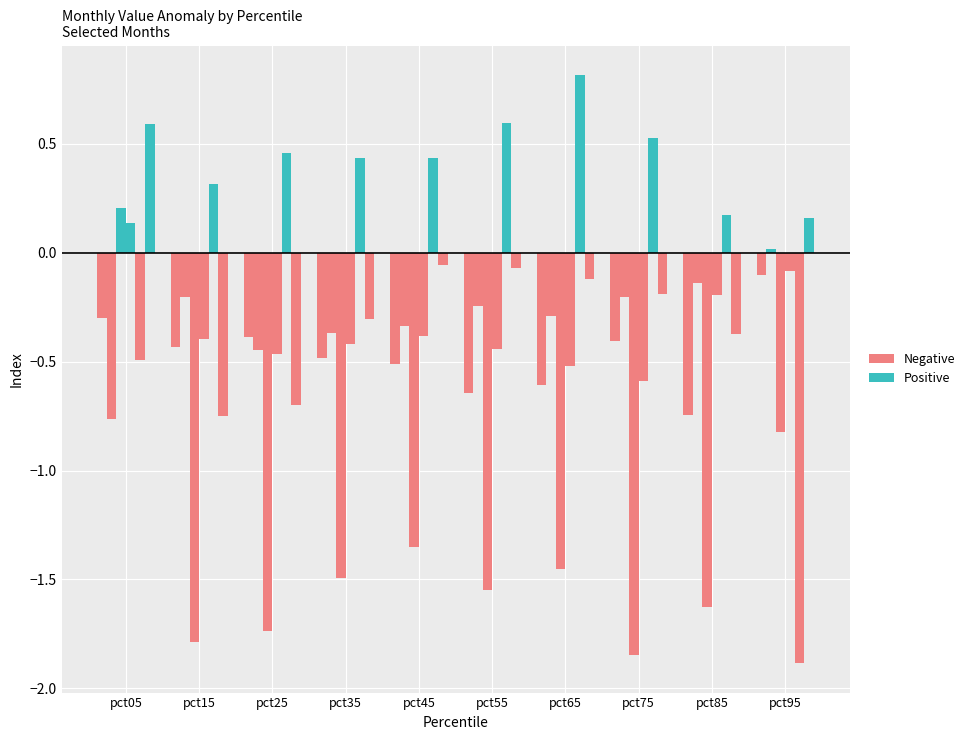

Reading right to left, list all the values displayed in this chart.

Jan: pct95=-0.1	pct85=-0.7	pct75=-0.4	pct65=-0.6	pct55=-0.6	pct45=-0.5	pct35=-0.5	pct25=-0.4	pct15=-0.4	pct05=-0.3
Feb: pct95=0.0	pct85=-0.1	pct75=-0.2	pct65=-0.3	pct55=-0.2	pct45=-0.3	pct35=-0.4	pct25=-0.4	pct15=-0.2	pct05=-0.8
Mar: pct95=-0.8	pct85=-1.6	pct75=-1.8	pct65=-1.5	pct55=-1.5	pct45=-1.4	pct35=-1.5	pct25=-1.7	pct15=-1.8	pct05=0.2
Apr: pct95=-0.1	pct85=-0.2	pct75=-0.6	pct65=-0.5	pct55=-0.4	pct45=-0.4	pct35=-0.4	pct25=-0.5	pct15=-0.4	pct05=0.1
May: pct95=-1.9	pct85=0.2	pct75=0.5	pct65=0.8	pct55=0.6	pct45=0.4	pct35=0.4	pct25=0.5	pct15=0.3	pct05=-0.5
Jun: pct95=0.2	pct85=-0.4	pct75=-0.2	pct65=-0.1	pct55=-0.1	pct45=-0.1	pct35=-0.3	pct25=-0.7	pct15=-0.7	pct05=0.6